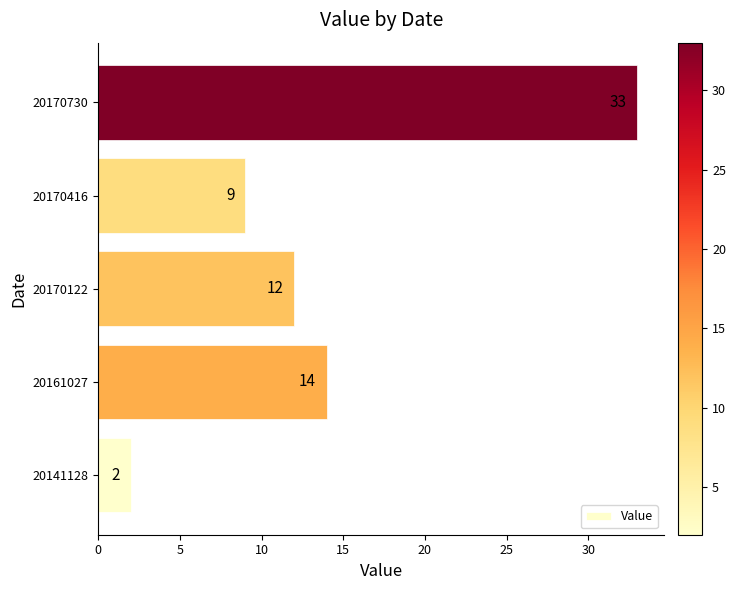

What is the minimum value shown in the chart?

2